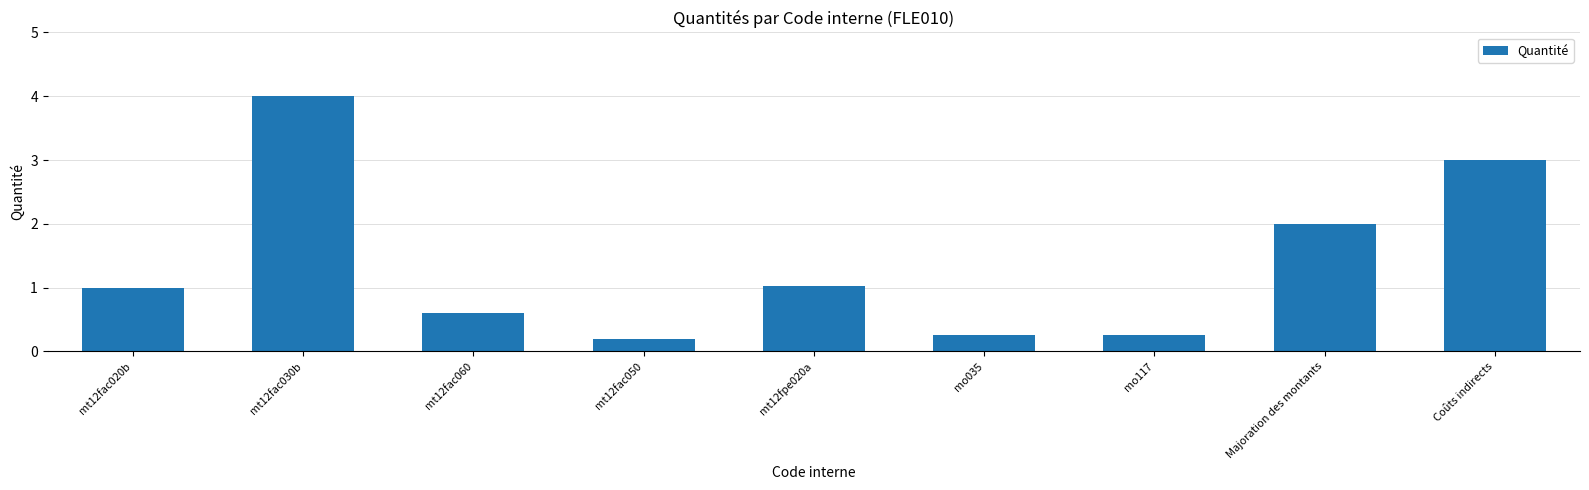

How many categories are shown in the chart?

9